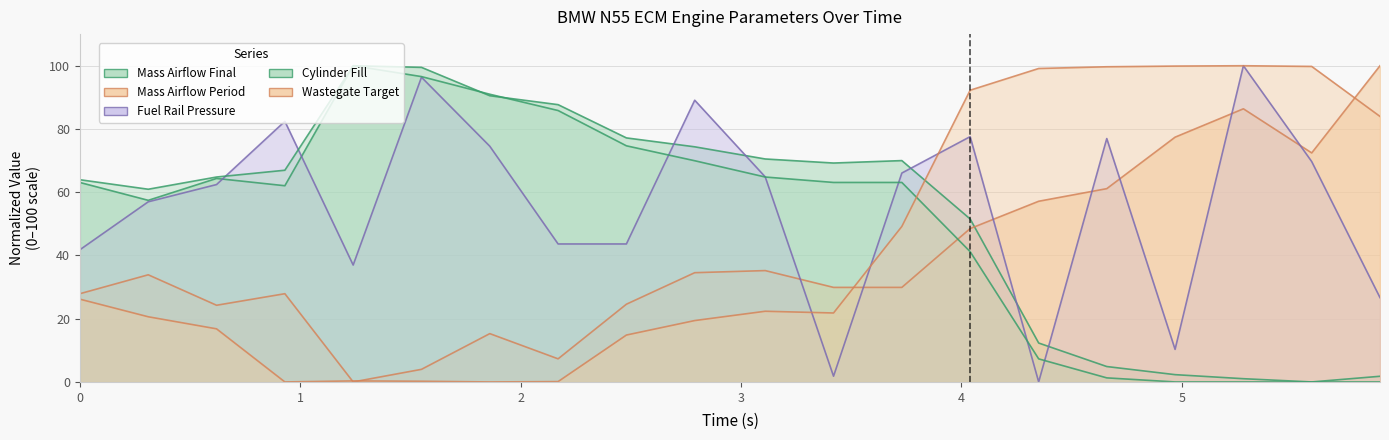

What is the difference between the maximum and minimum values in the Fuel Rail Pressure Actual (MPa) series?

100.0